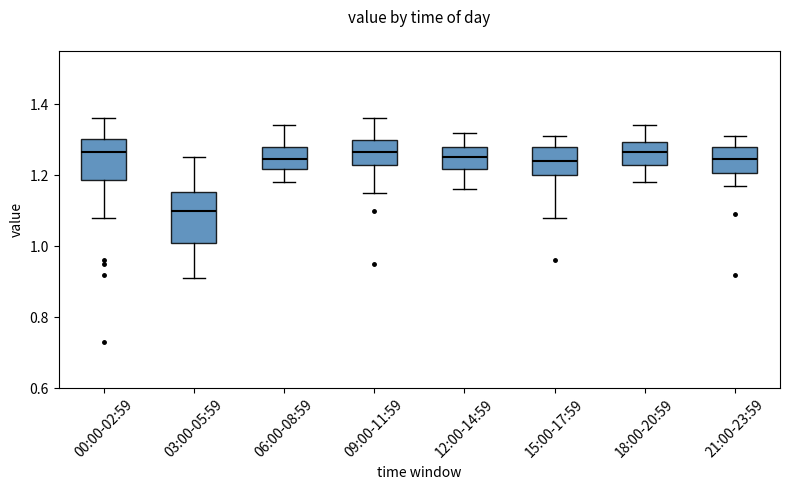

Comparing the boxes themselves (not the whiskers), which one is the tallest?

03:00-05:59